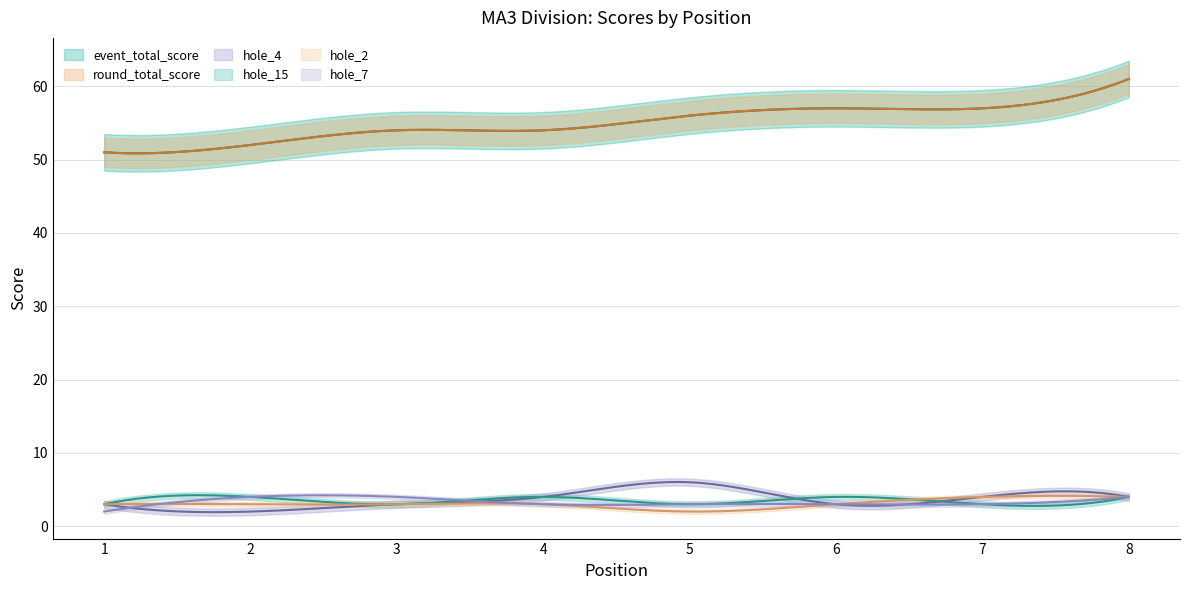

How many values in the hole_4 series are below 4?

4